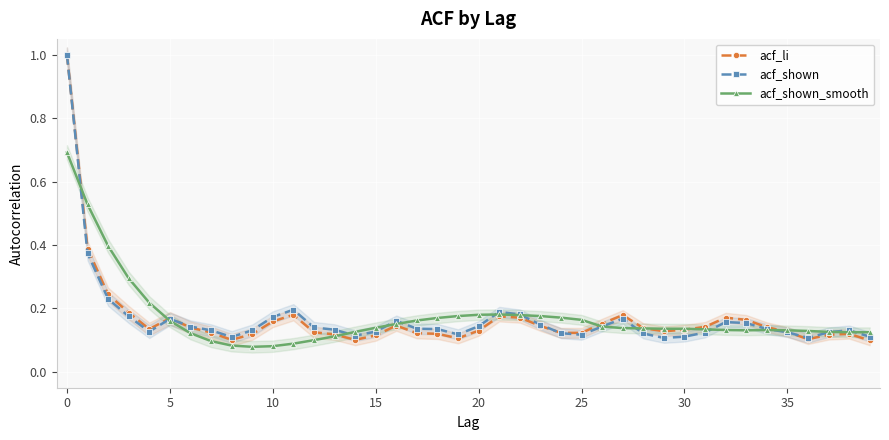

What is the maximum value for acf_li?

1.0